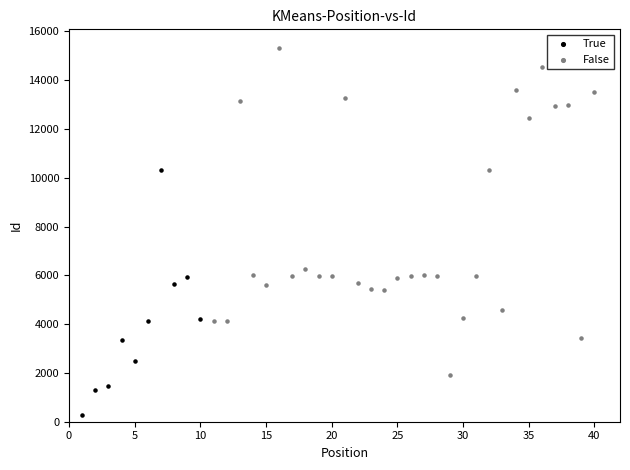

Which series reaches the minimum Y coordinate?

True